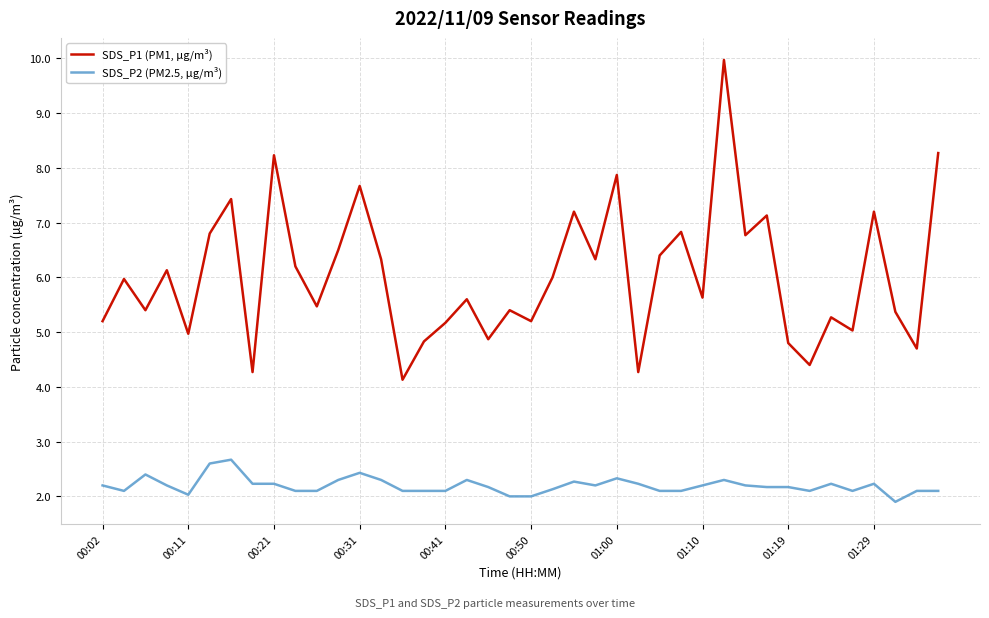

Which series has the largest total across all categories?

SDS_P1 (PM1, µg/m³)